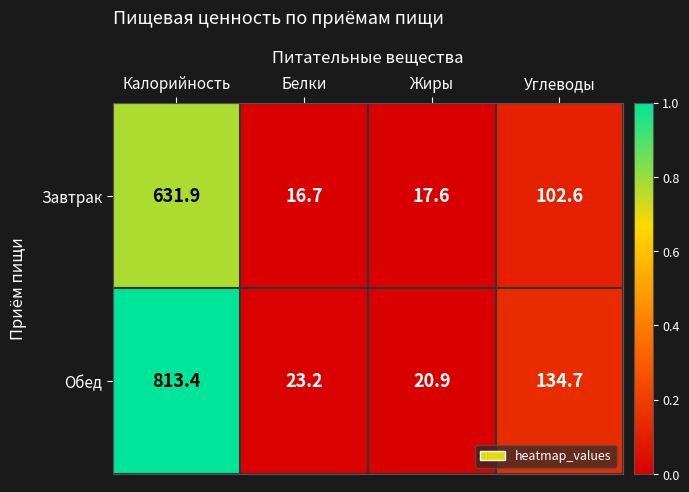

What is the sum of all Завтрак values?

768.8